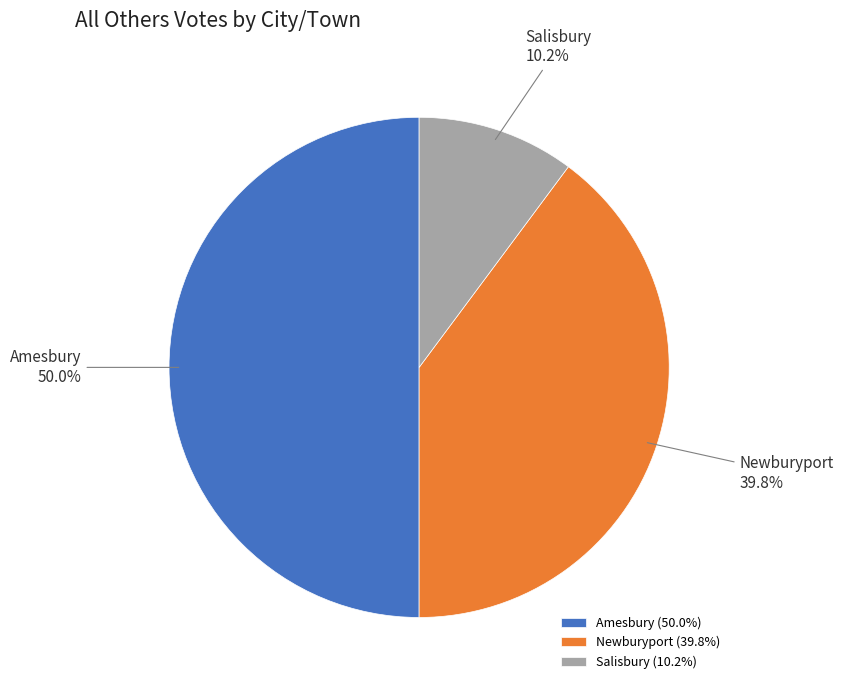

True or false: Newburyport accounts for 50% of the total.

False